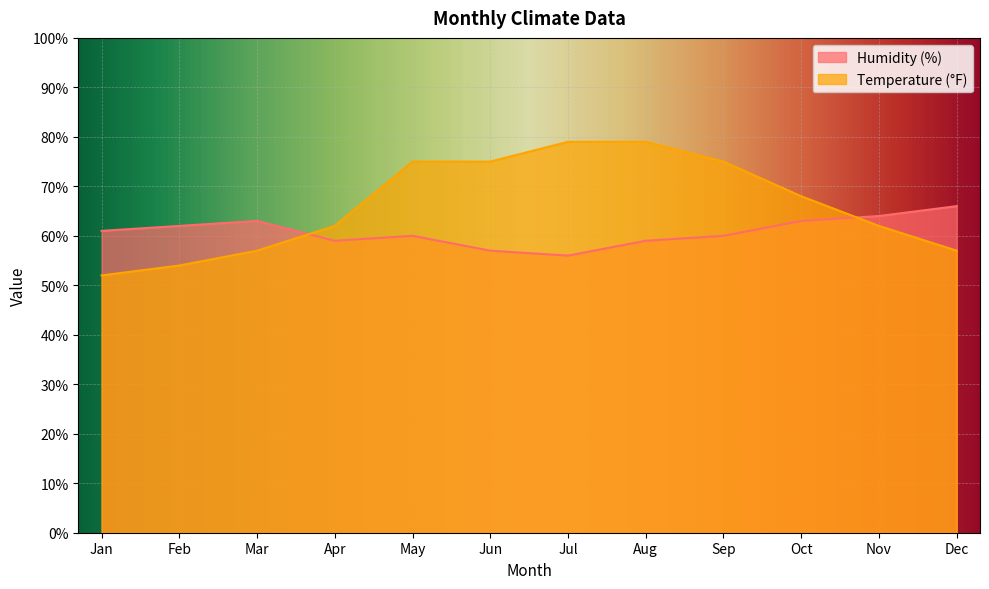

The Humidity (%) series shows 57 at Jun. True or false?

True